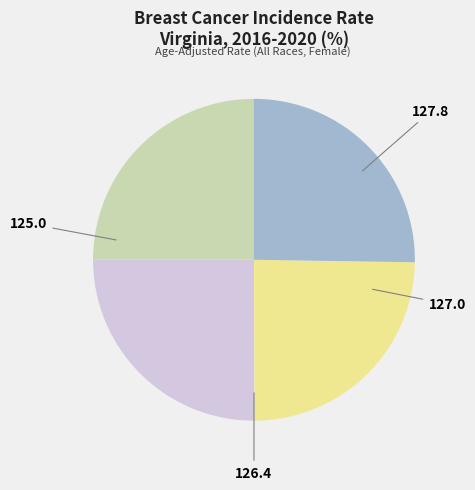

How many segments does this pie chart have?

4